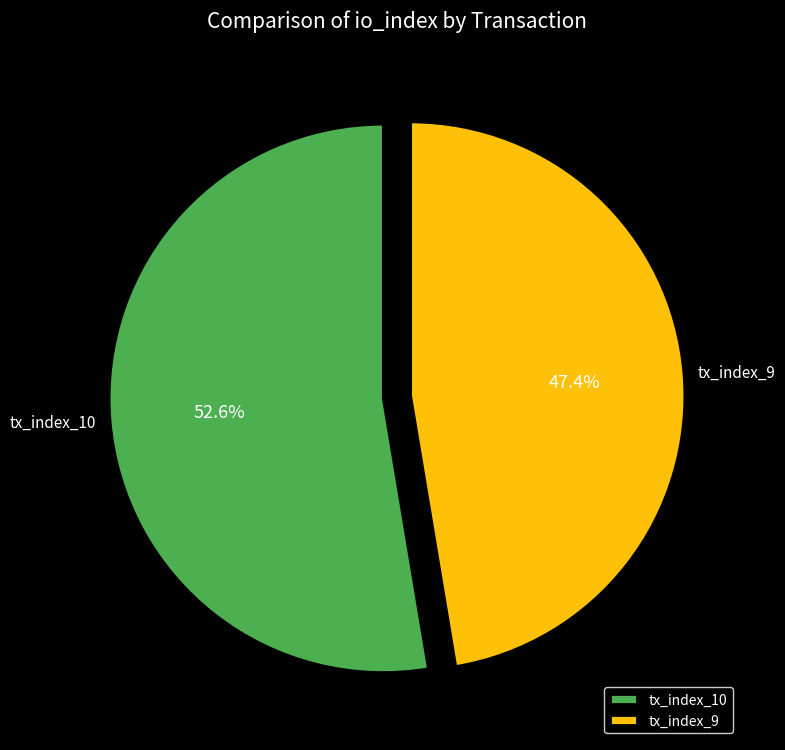

To the nearest percent, what percentage of the pie is tx_index_10?

53%